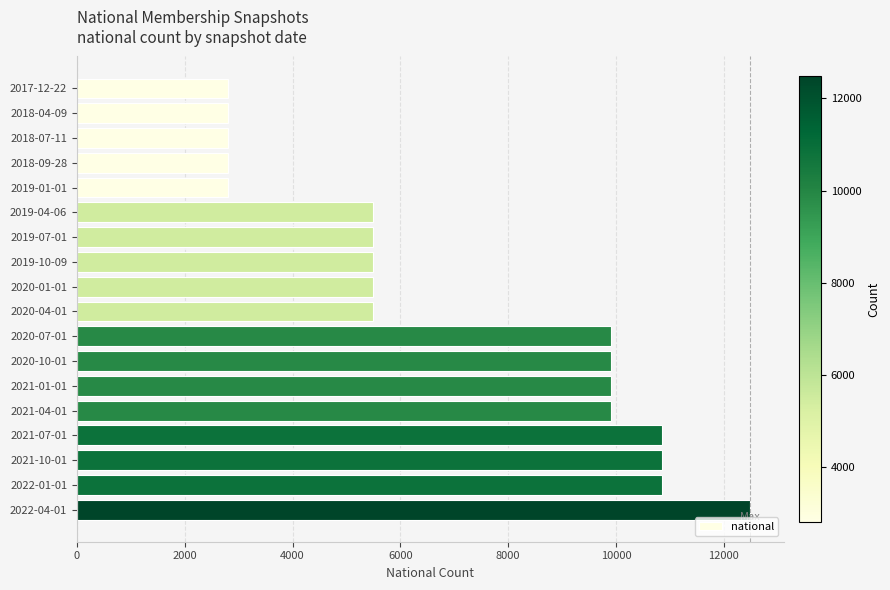

What is the label of the 15th bar from the top?

2021-07-01